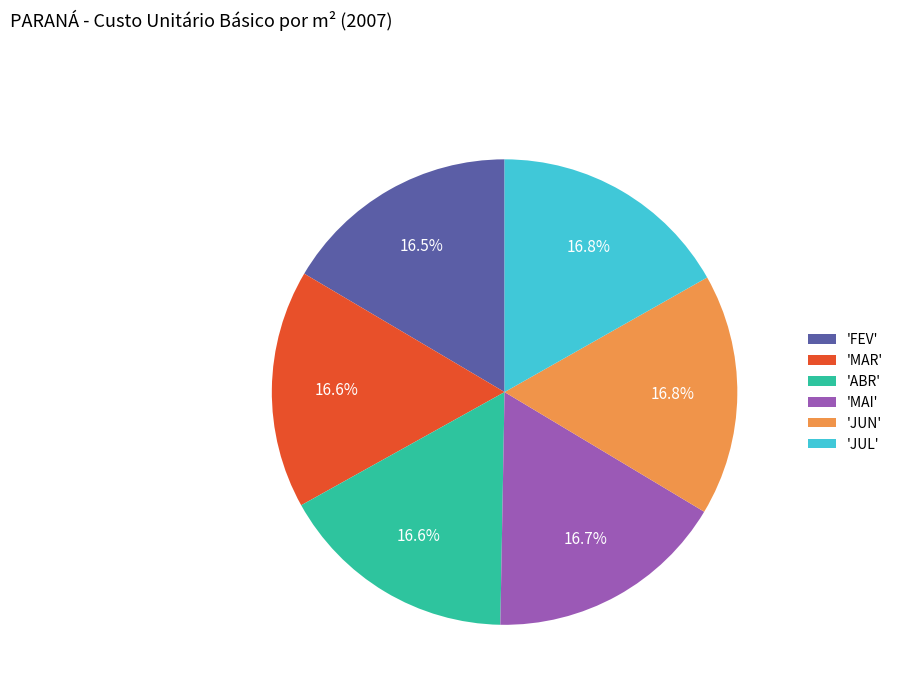

What is the ratio of the value at 'ABR' to the value at 'MAI'?

1.0